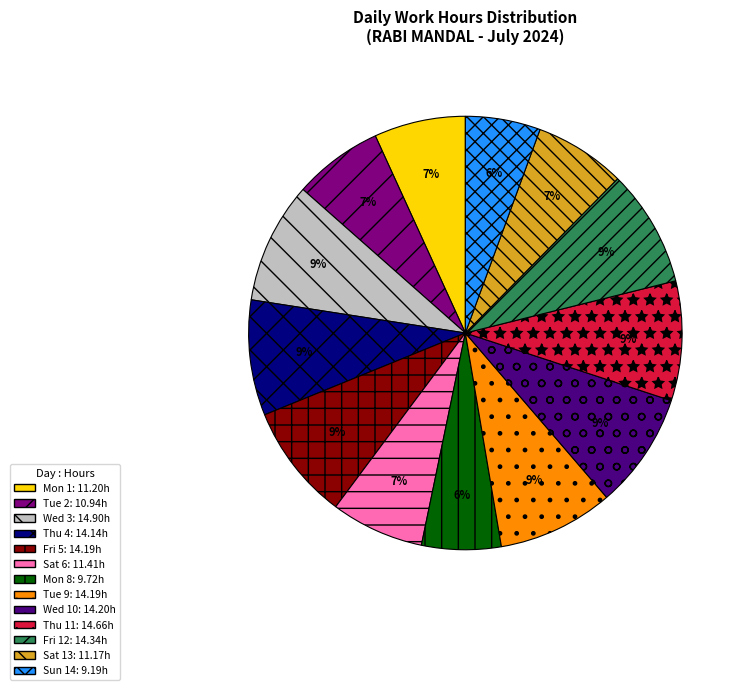

True or false: Thu 4 accounts for 9% of the total.

True